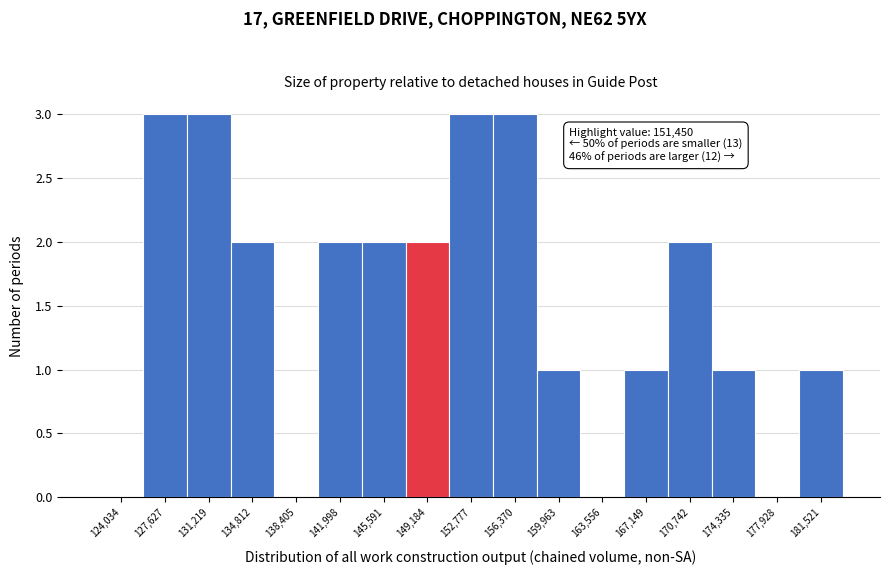

Reading left to right, list all the values displayed in this chart.

124,034=0	127,627=3	131,219=3	134,812=2	138,405=0	141,998=2	145,591=2	149,184=2	152,777=3	156,370=3	159,963=1	163,556=0	167,149=1	170,742=2	174,335=1	177,928=0	181,521=1